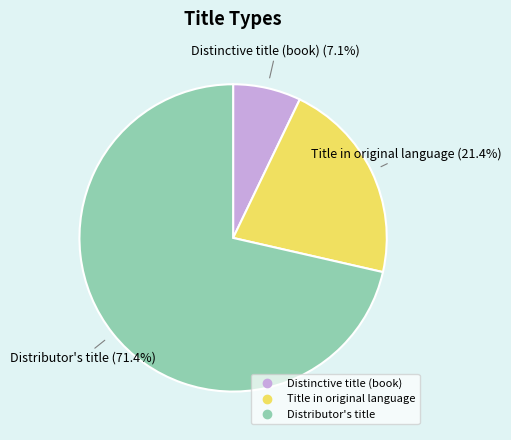

Is there a majority slice in this chart?

Yes